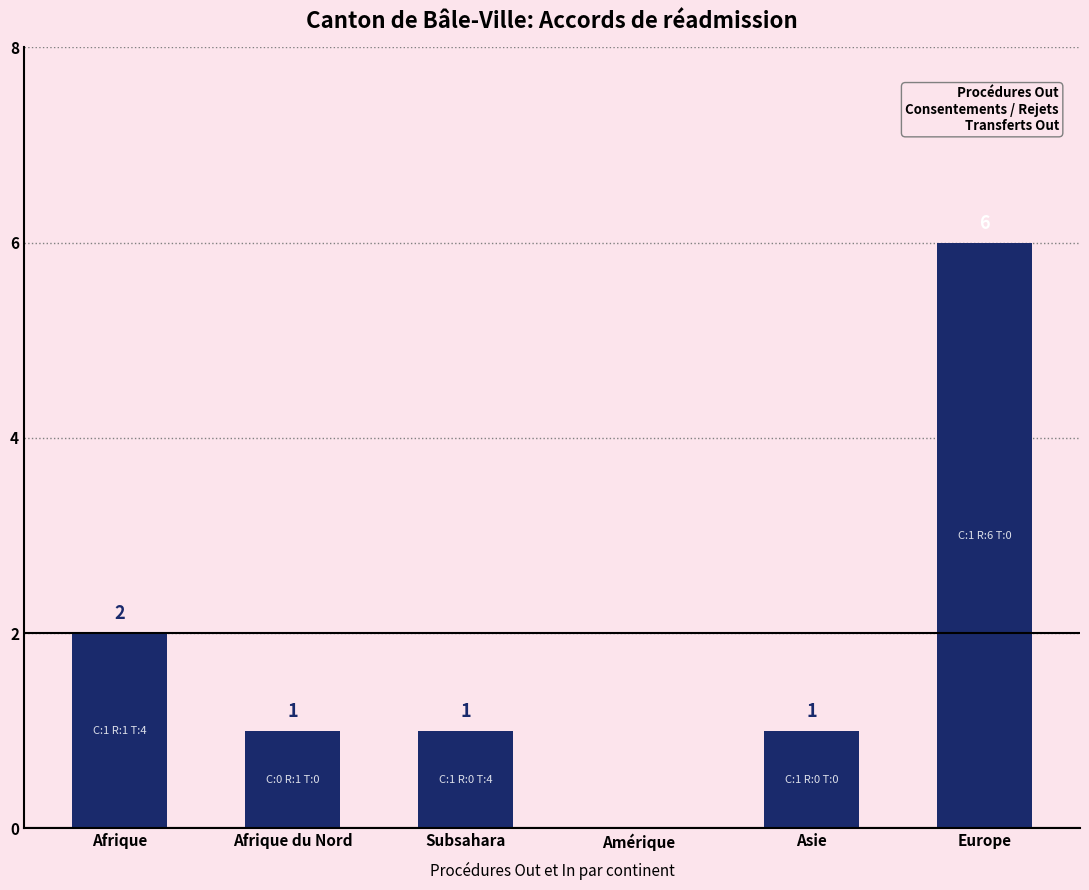

True or false: the data shows 0 at Subsahara.

False